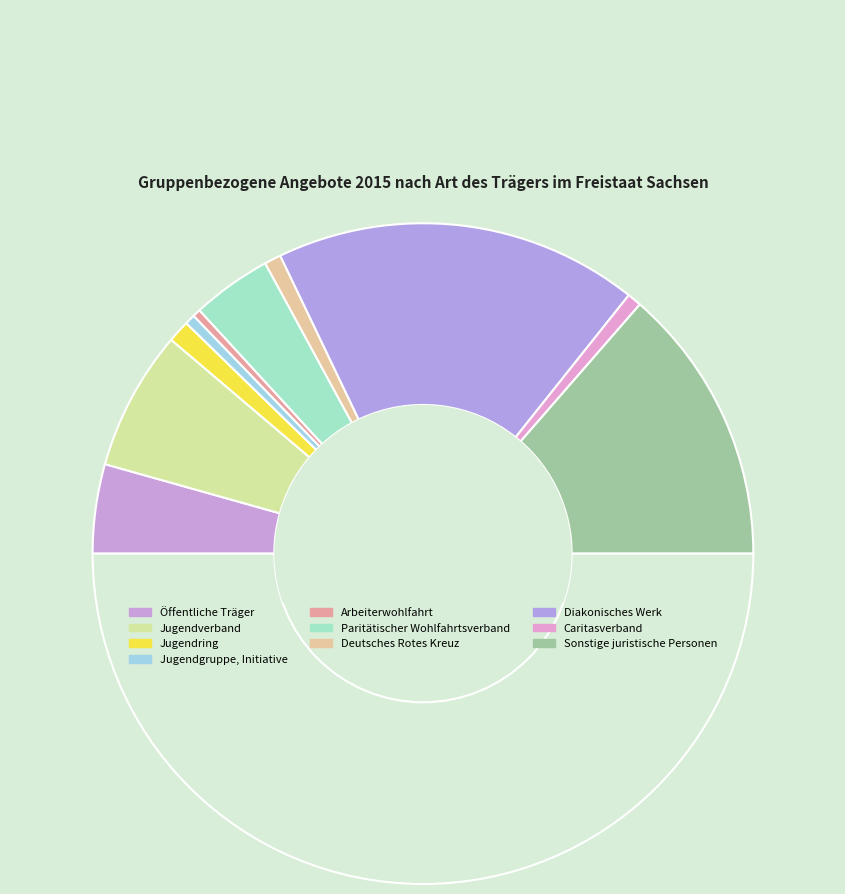

How many segments does this pie chart have?

11